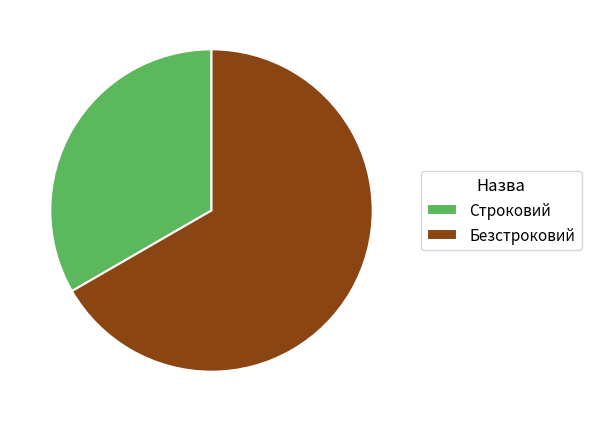

Is it true that Строковий is 33% of the pie?

True